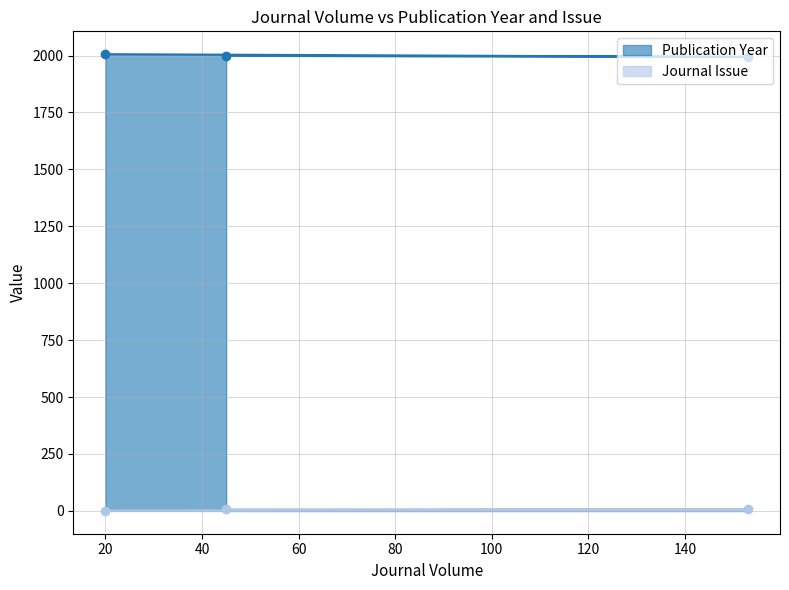

Reading left to right, what are all the values shown in this chart?

Publication Year: 45=1999	153=1994	20=2006
Journal Issue: 45=7	153=7	20=1